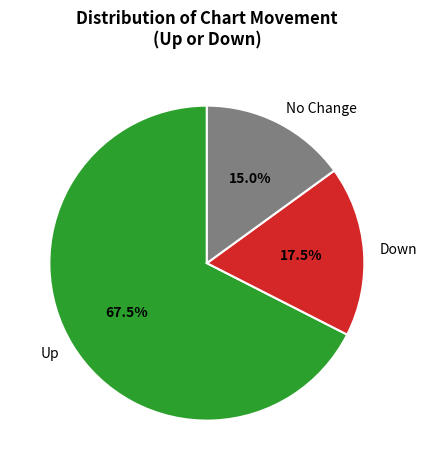

Rank the categories by value from lowest to highest.

No Change, Down, Up